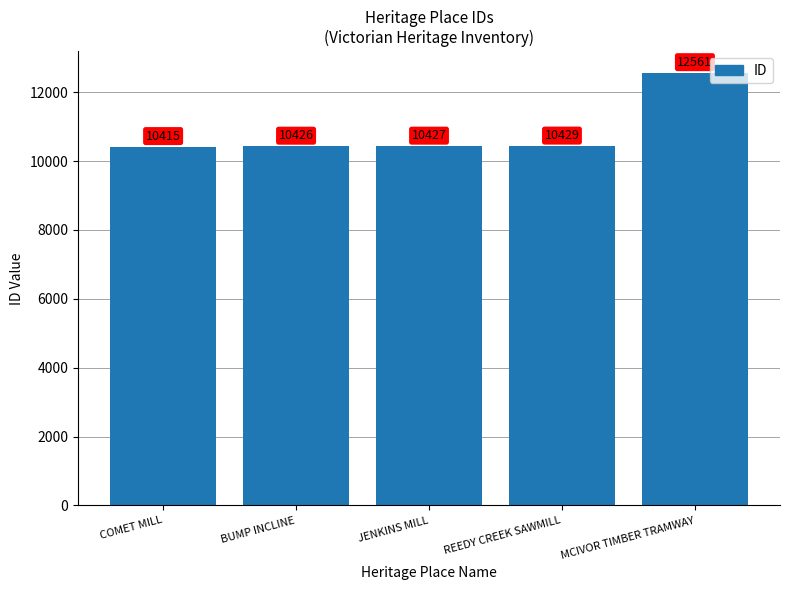

Is it true that the value at COMET MILL is 14969?

False